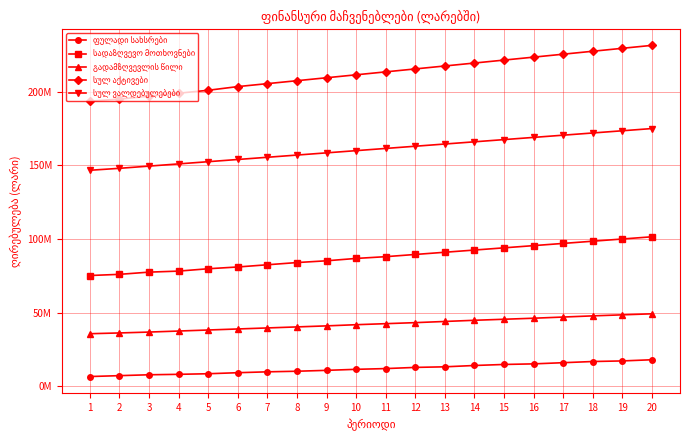

True or false: სადაზღვევო მოთხოვნები has a value of 48322964.4 at 16.

False